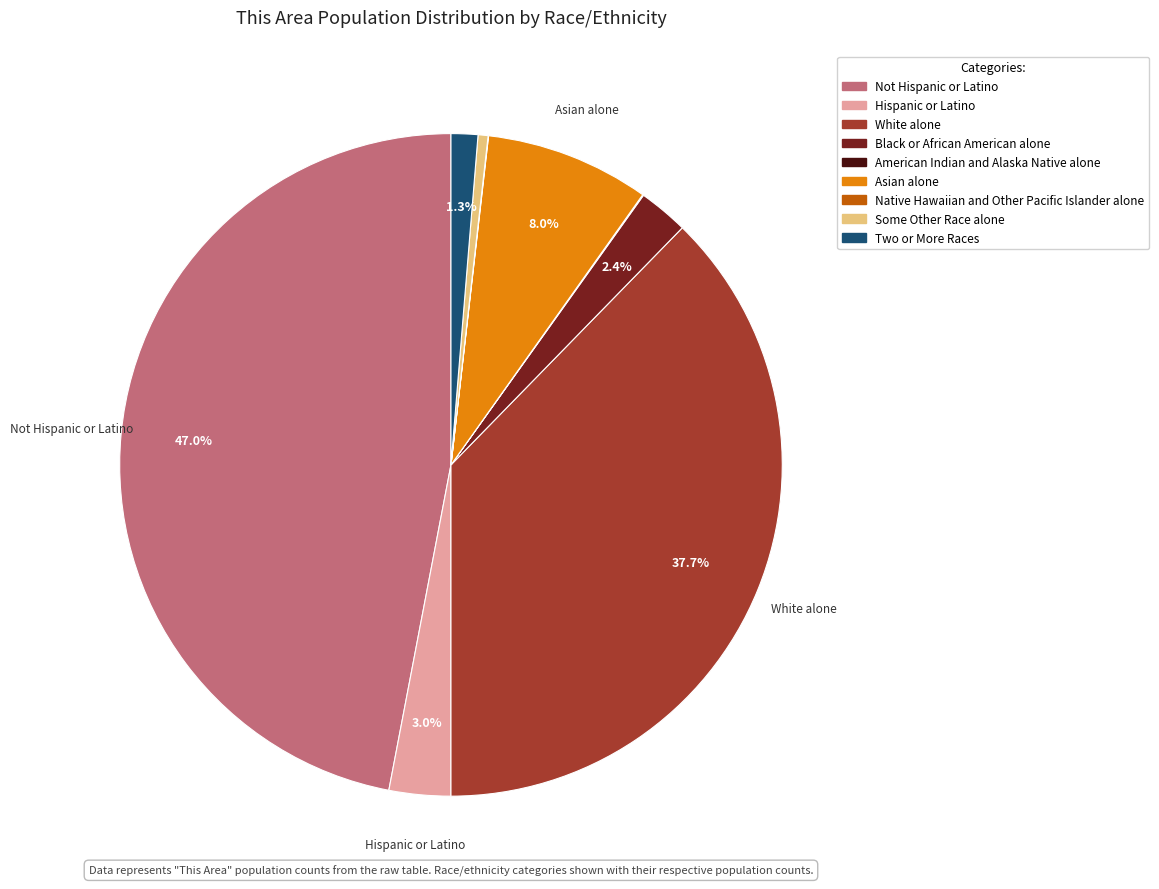

Is it true that White alone is 38% of the pie?

True